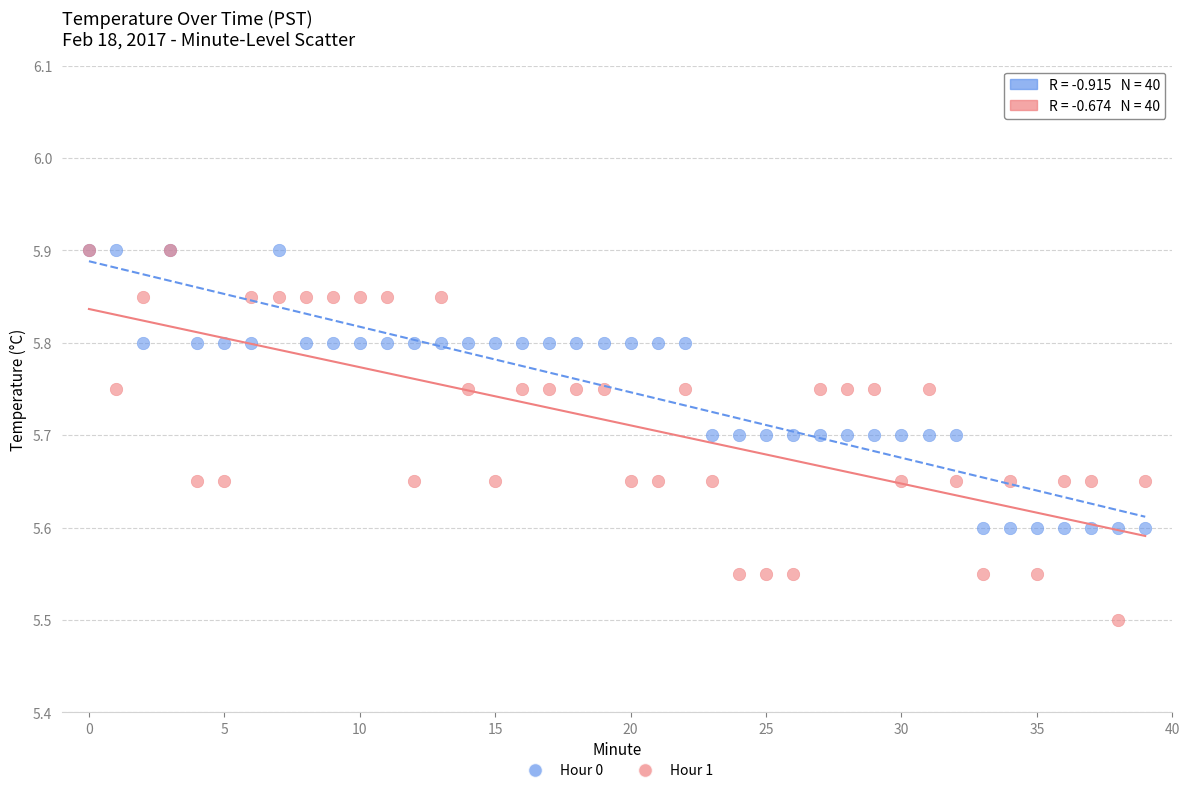

Which series contains the lowest Y value?

Hour 1